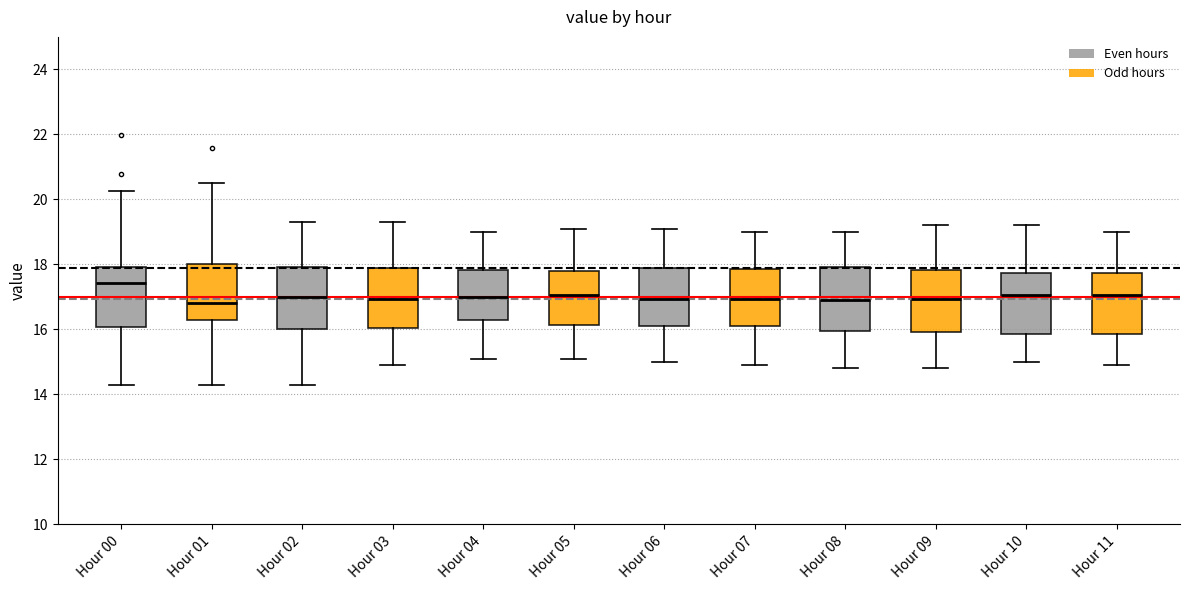

Reading left to right, read every box against the y-axis: the position of its median line, the range the box covers, and the ends of its whiskers. The values are not printed on the chart, so give them approximately, as read against the axis.

Hour 00: median 17.4, box 16.0 to 18.0, whiskers 14.4 to 20.2
Hour 01: median 16.8, box 16.2 to 18.0, whiskers 14.4 to 20.6
Hour 02: median 17.0, box 16.0 to 18.0, whiskers 14.4 to 19.4
Hour 03: median 17.0, box 16.0 to 18.0, whiskers 15.0 to 19.4
Hour 04: median 17.0, box 16.2 to 17.8, whiskers 15.2 to 19.0
Hour 05: median 17.0, box 16.2 to 17.8, whiskers 15.2 to 19.2
Hour 06: median 17.0, box 16.2 to 17.8, whiskers 15.0 to 19.2
Hour 07: median 17.0, box 16.2 to 17.8, whiskers 15.0 to 19.0
Hour 08: median 17.0, box 16.0 to 18.0, whiskers 14.8 to 19.0
Hour 09: median 17.0, box 16.0 to 17.8, whiskers 14.8 to 19.2
Hour 10: median 17.0, box 15.8 to 17.8, whiskers 15.0 to 19.2
Hour 11: median 17.0, box 15.8 to 17.8, whiskers 15.0 to 19.0